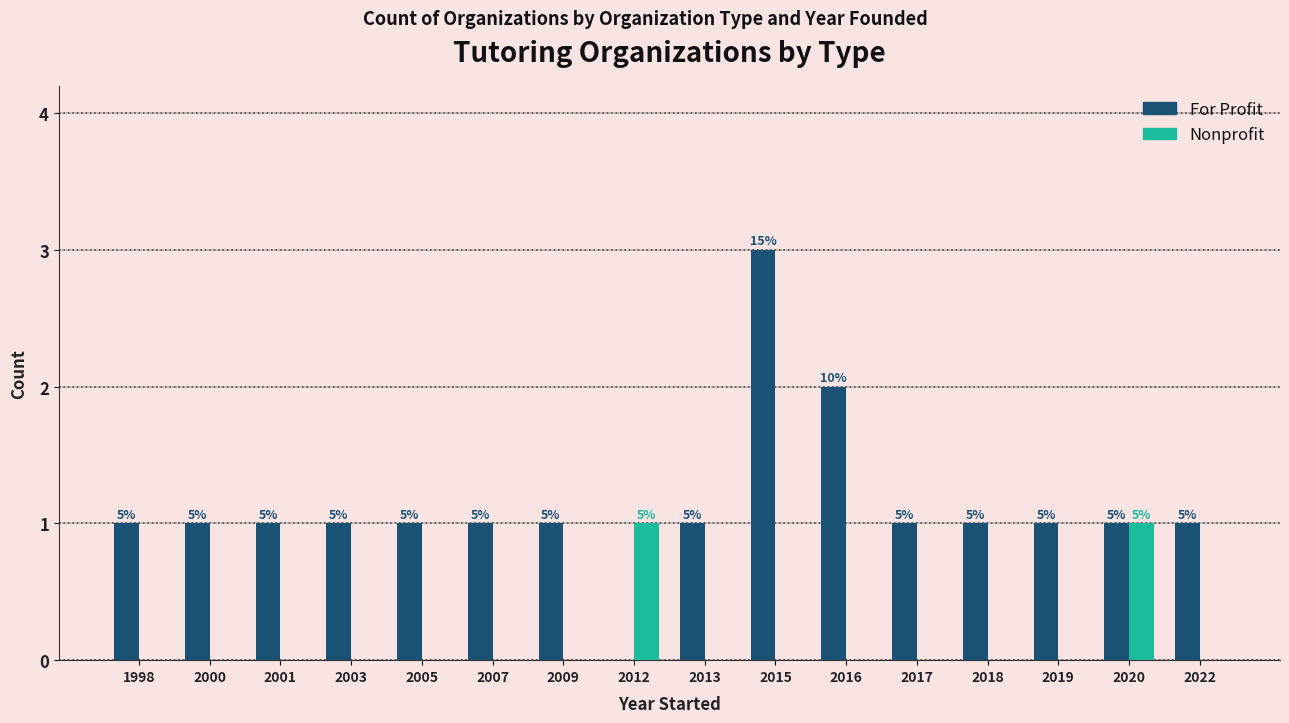

Reading left to right, extract all data points from this chart.

For Profit: 1	1	1	1	1	1	1	0	1	3	2	1	1	1	1	1
Nonprofit: 0	0	0	0	0	0	0	1	0	0	0	0	0	0	1	0